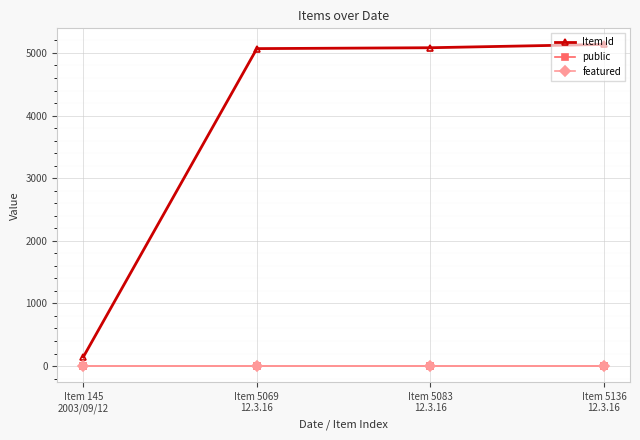

What is the maximum value shown in the chart?

5136